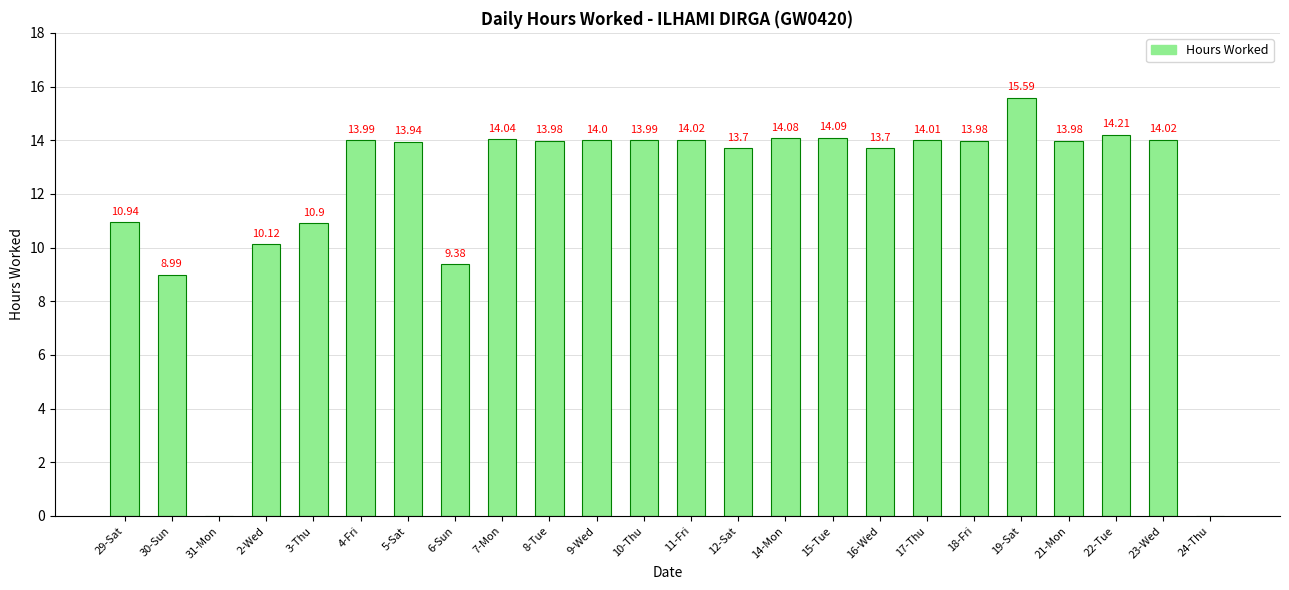

Count the number of values greater than 13.

17